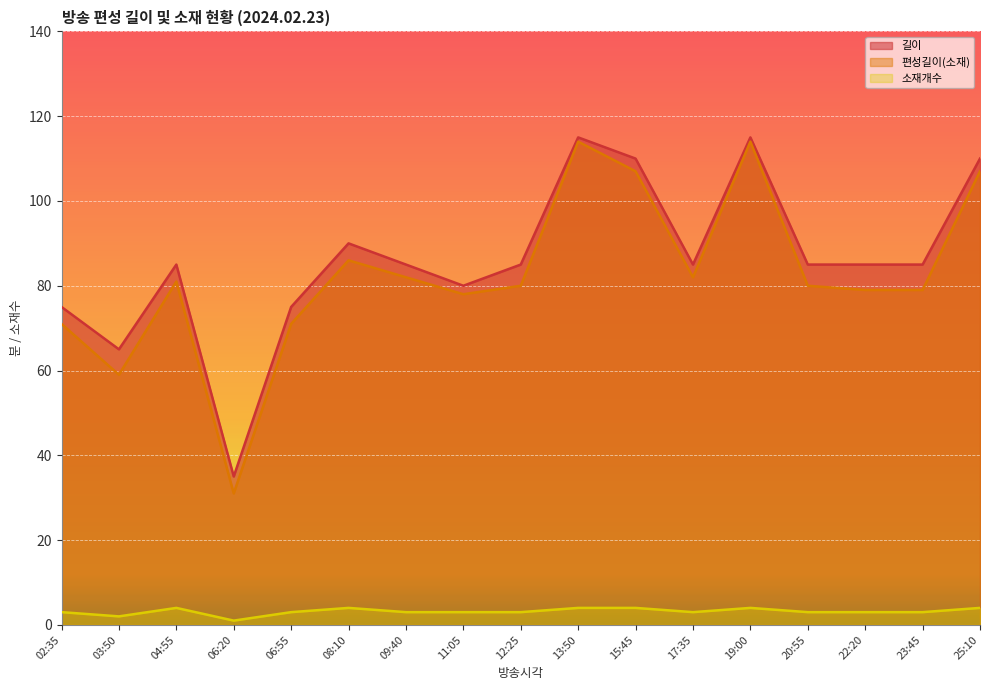

Read the 길이 value at 11:05, to the nearest 10.

80